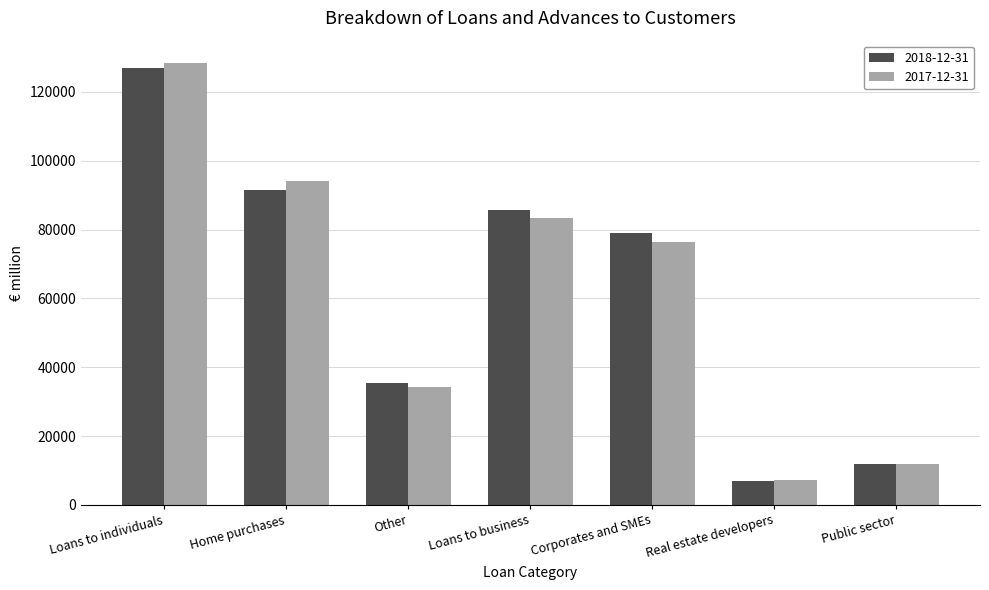

At which label does 2018-12-31 first exceed 78956?

Loans to individuals